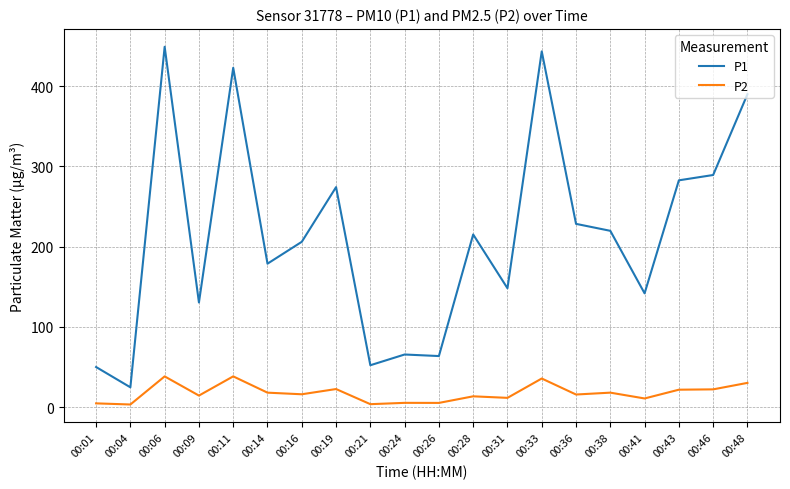

Is the value of P1 at 00:09 greater than the value of P2 at 00:31?

Yes